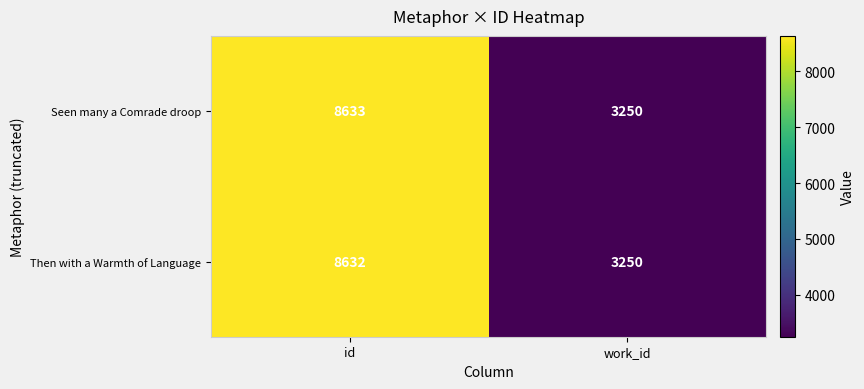

What is the sum of the Seen many a Comrade droop values at id and work_id?

11883